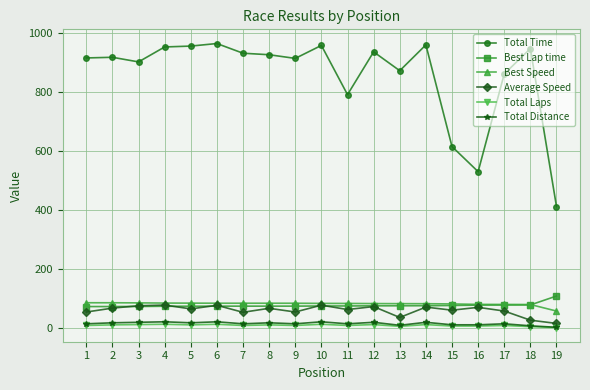

What is the difference between the highest and lowest values at 12?

924.1